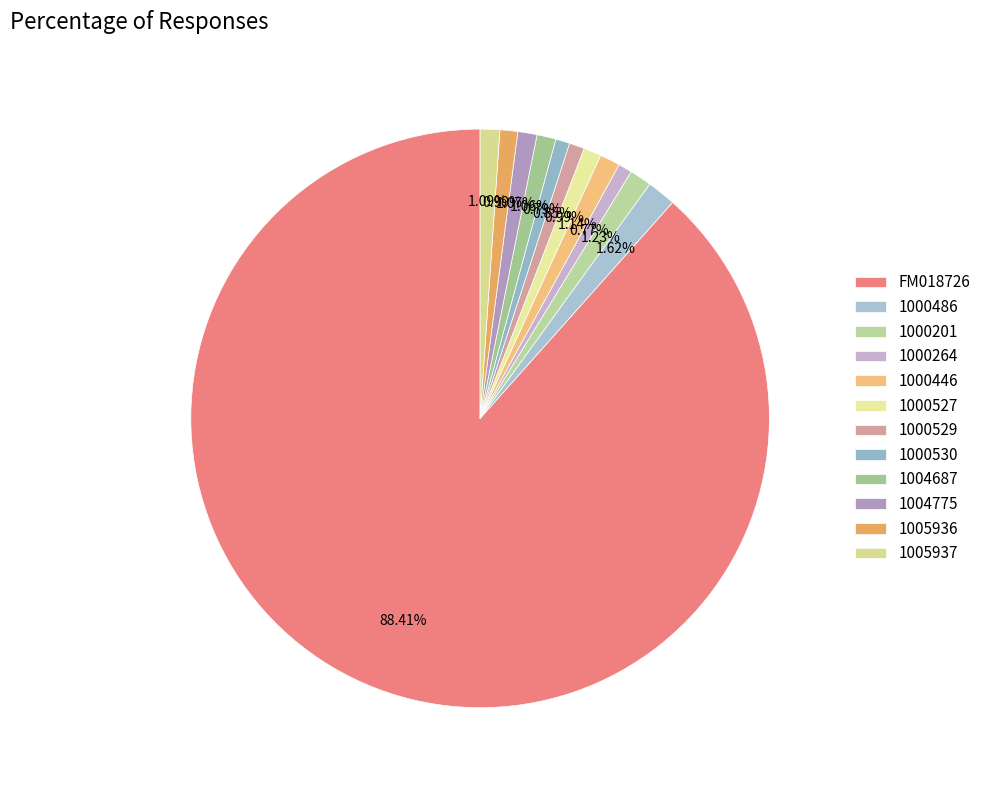

Rank the categories by value from lowest to highest.

1000264, 1000530, 1000529, 1000527, 1005936, 1004687, 1004775, 1005937, 1000446, 1000201, 1000486, FM018726